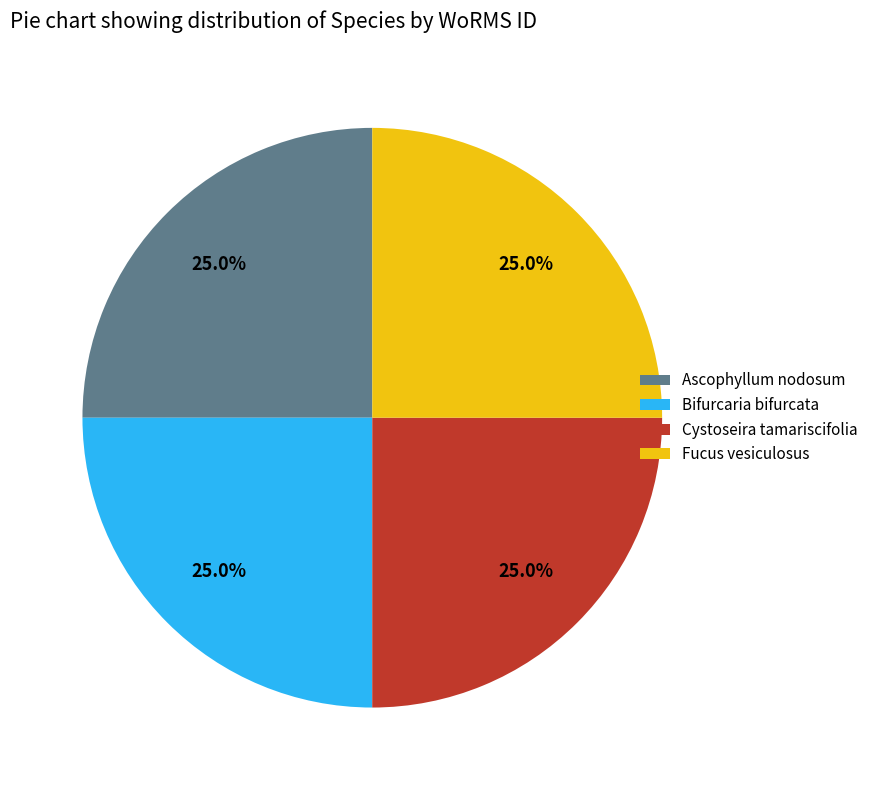

Is it true that Fucus vesiculosus is 40% of the pie?

False